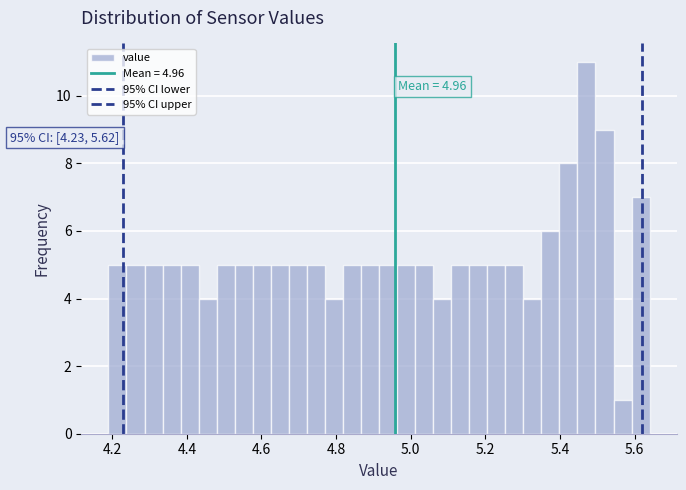

Around what value on the x-axis is the tallest bar? Give the approximate position of its centre, as read against the axis.

5.48